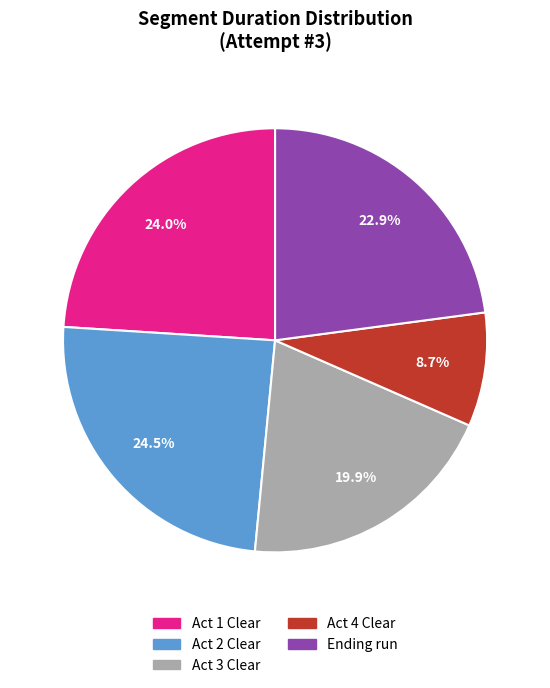

True or false: Act 4 Clear accounts for 23% of the total.

False